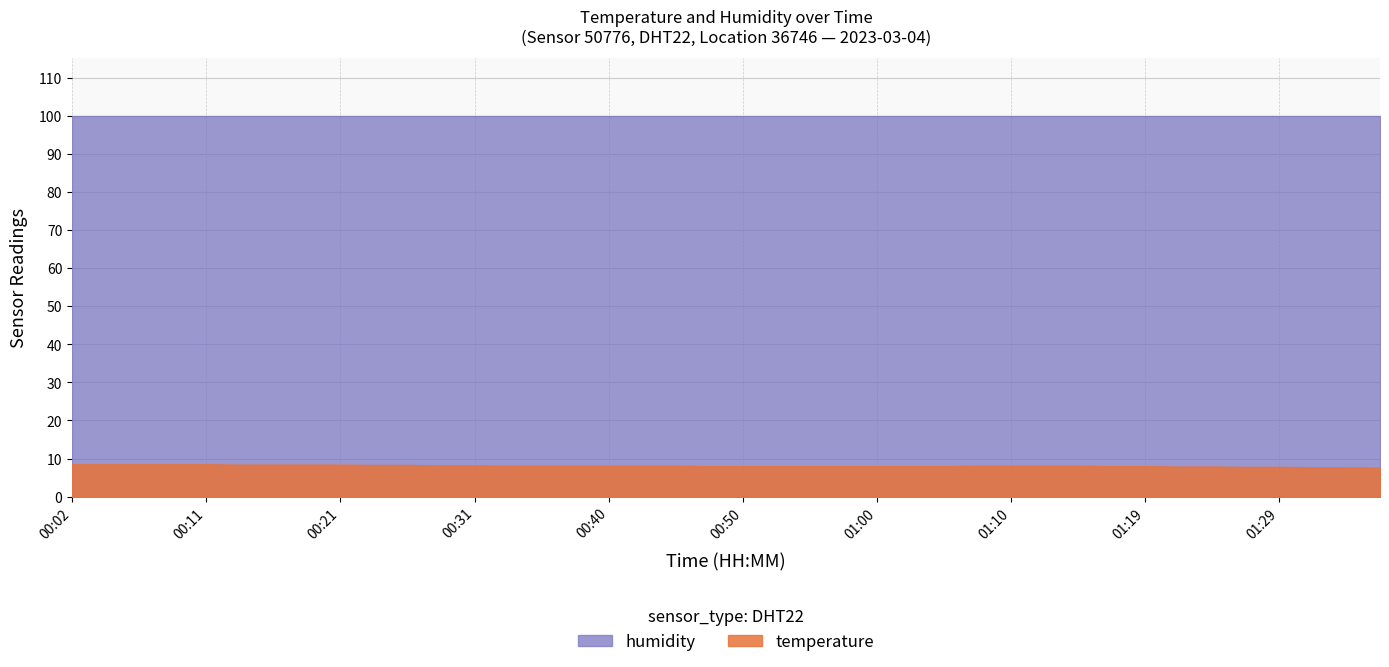

Does the chart have visible grid lines?

Yes